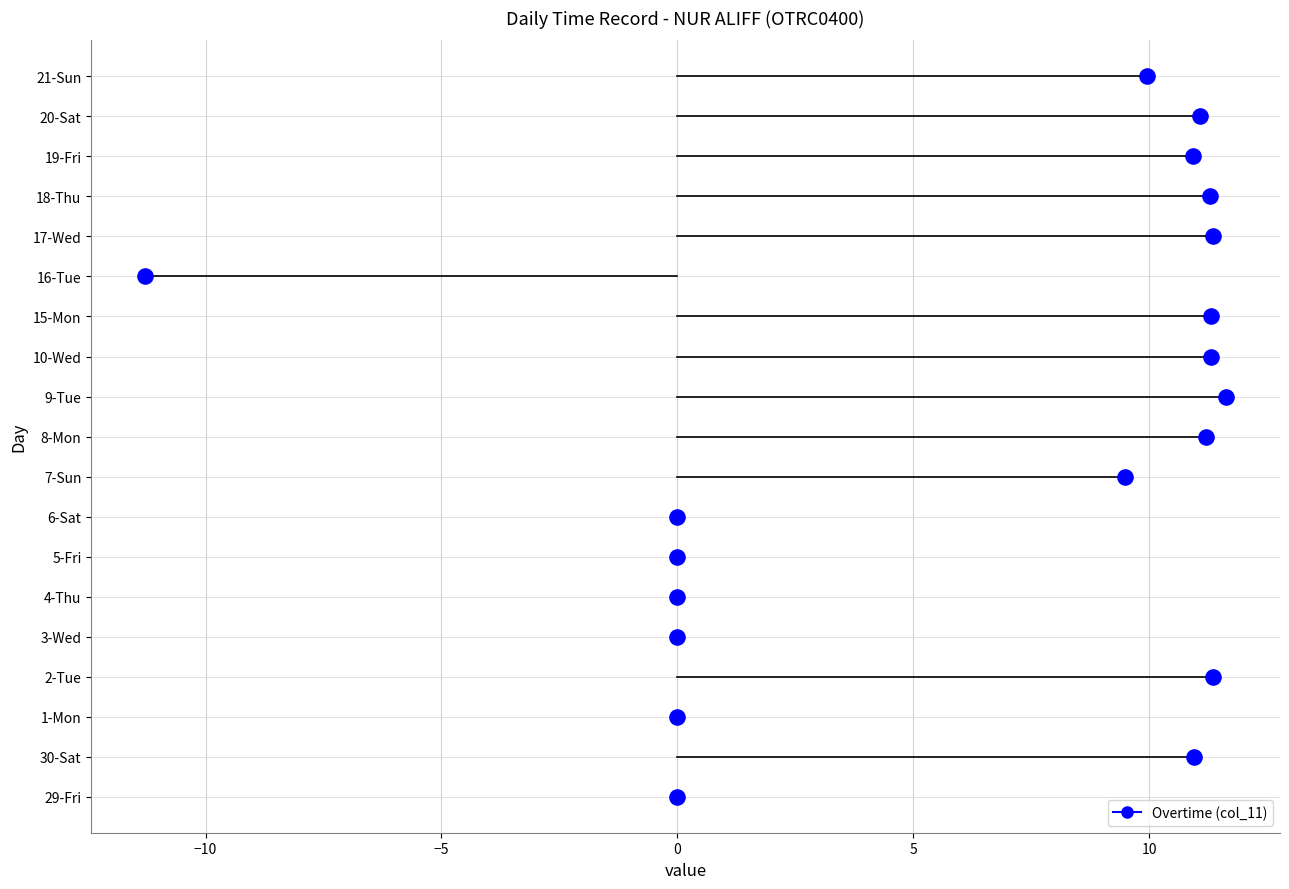

What is the total value across all series at 2-Tue?

11.4